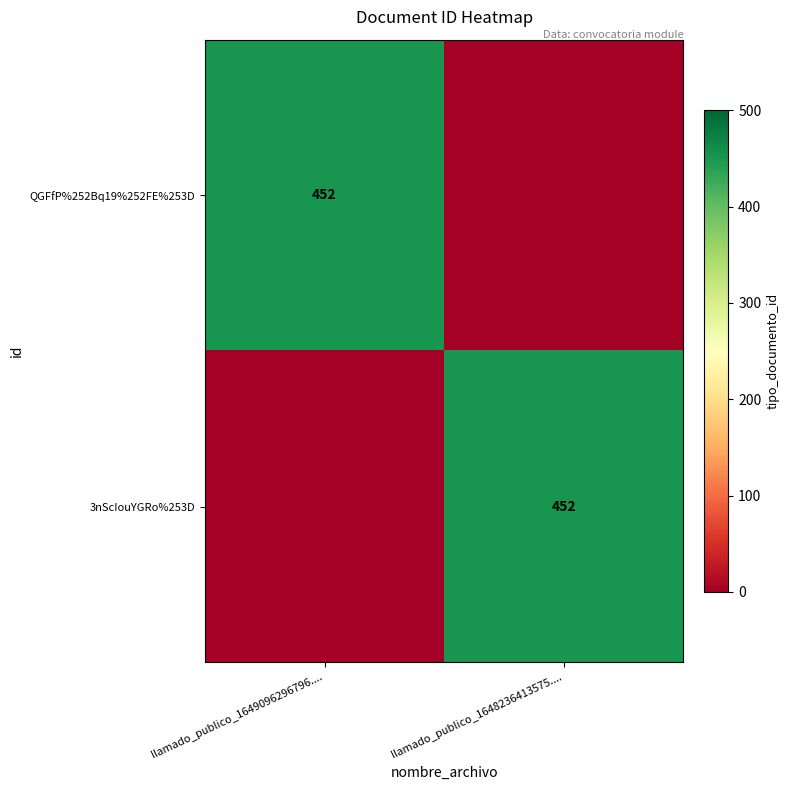

The value of QGFfP%252Bq19%252FE%253D at llamado_publico_1649096296796.... is 452. True or false?

True